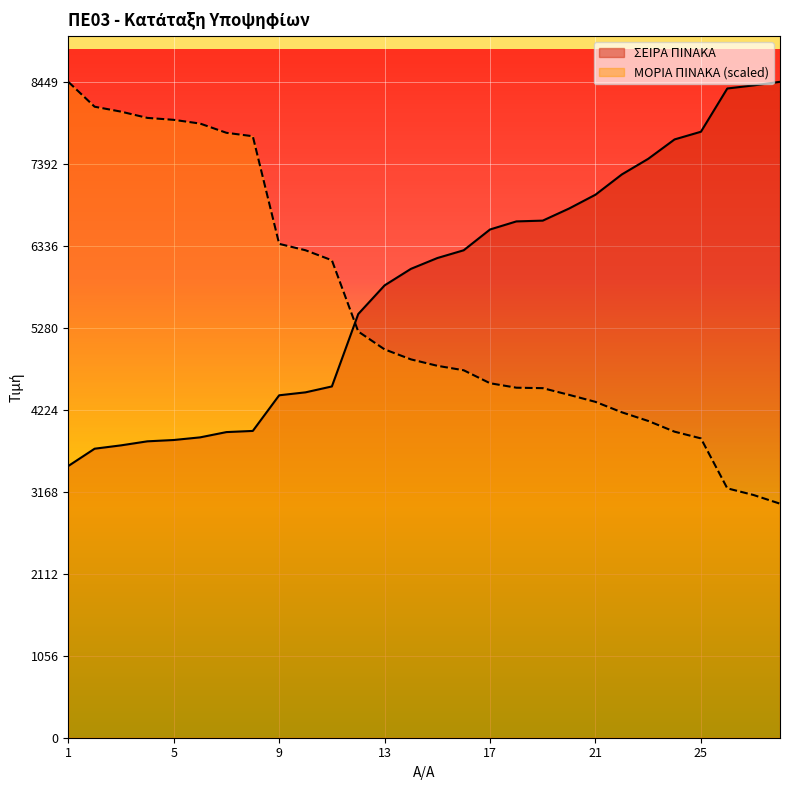

What is the highest value of the ΜΟΡΙΑ ΠΙΝΑΚΑ series?

8449.0